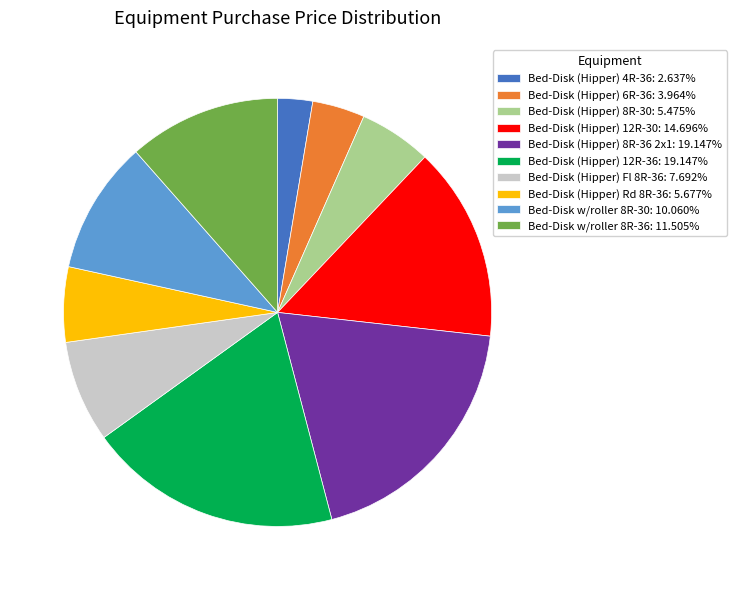

What is the ratio of the value at Bed-Disk (Hipper) Fl 8R-36: 7.692% to the value at Bed-Disk (Hipper) 6R-36: 3.964%?

1.9